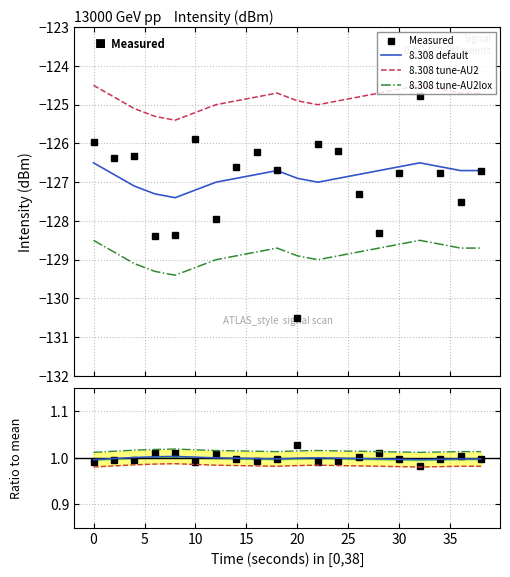

What is the minimum value for 8.308 tune-AU2lox?

-129.4